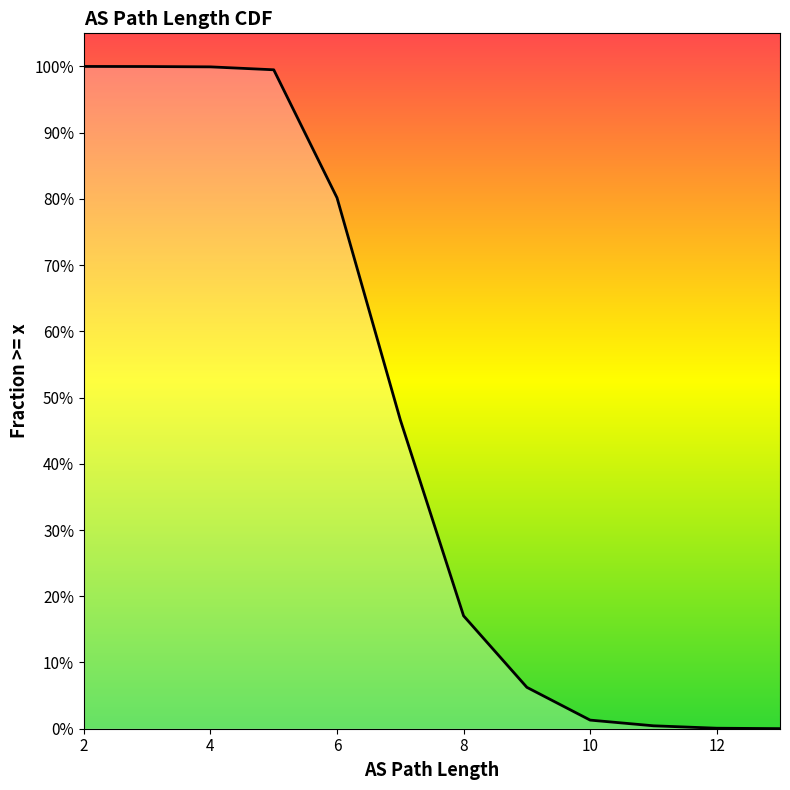

What is the average value?

0.4